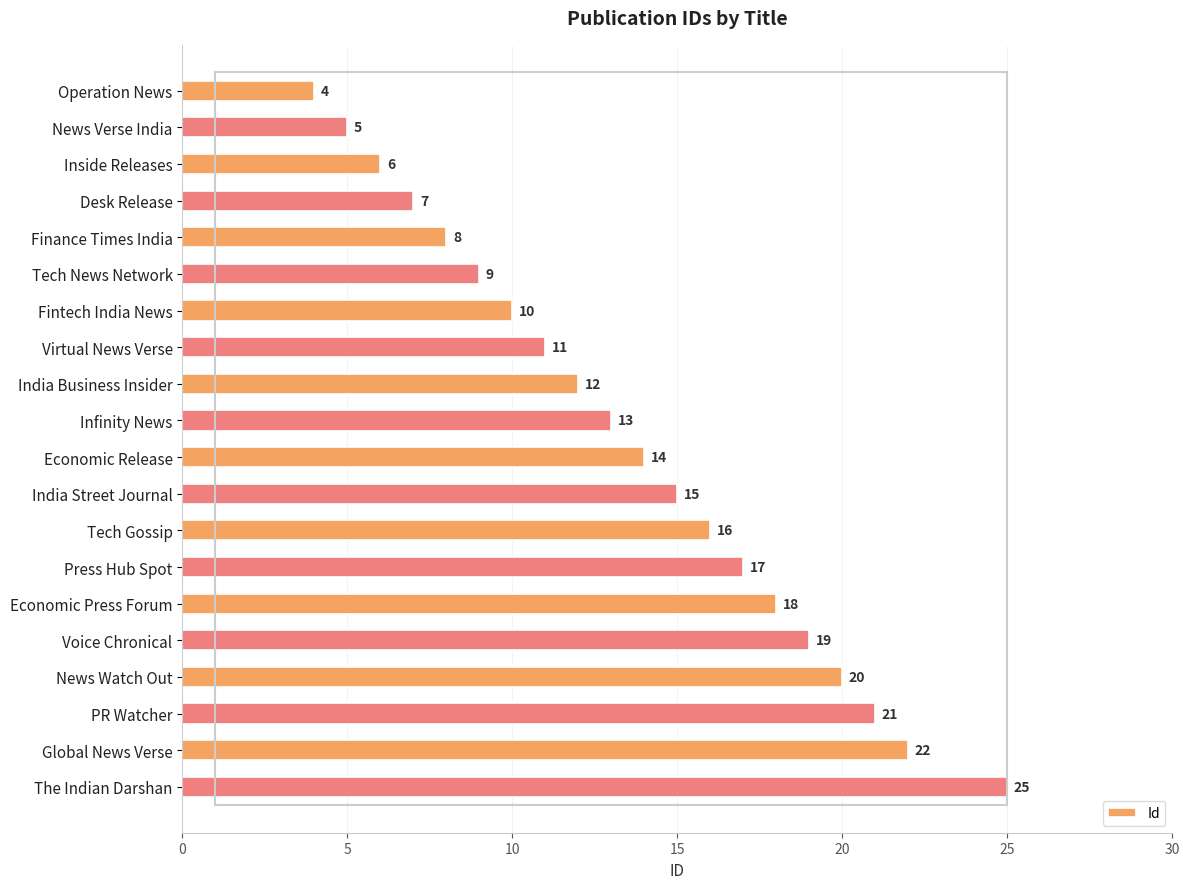

What is the smallest value displayed?

4